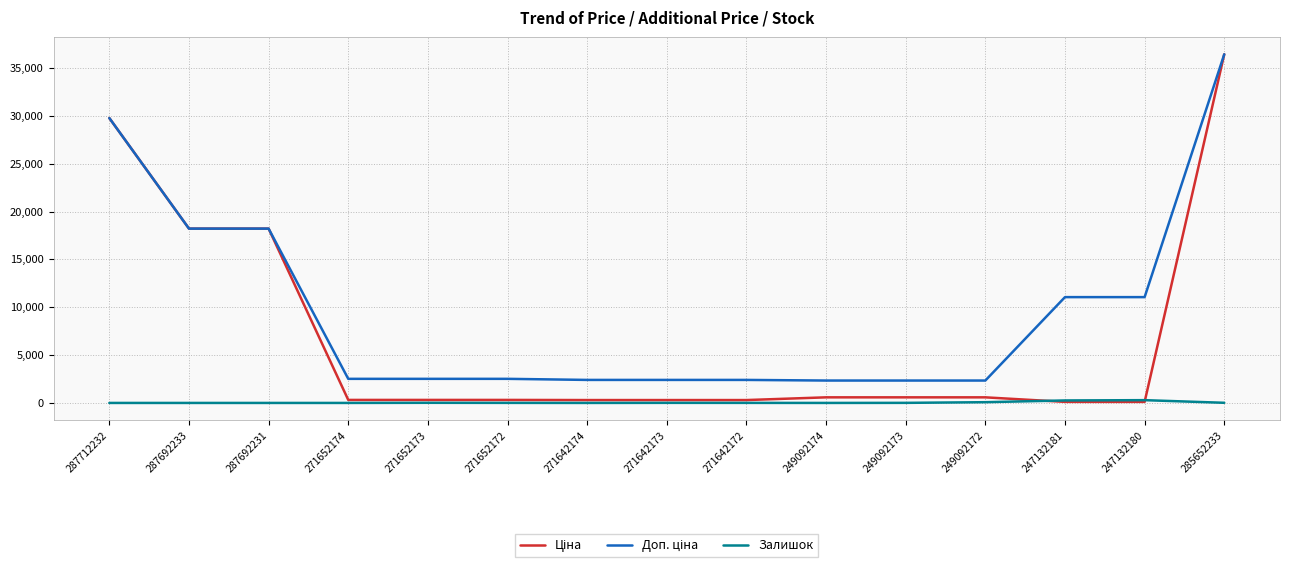

What is the spread (max minus min) of values at 287692231?

18212.0